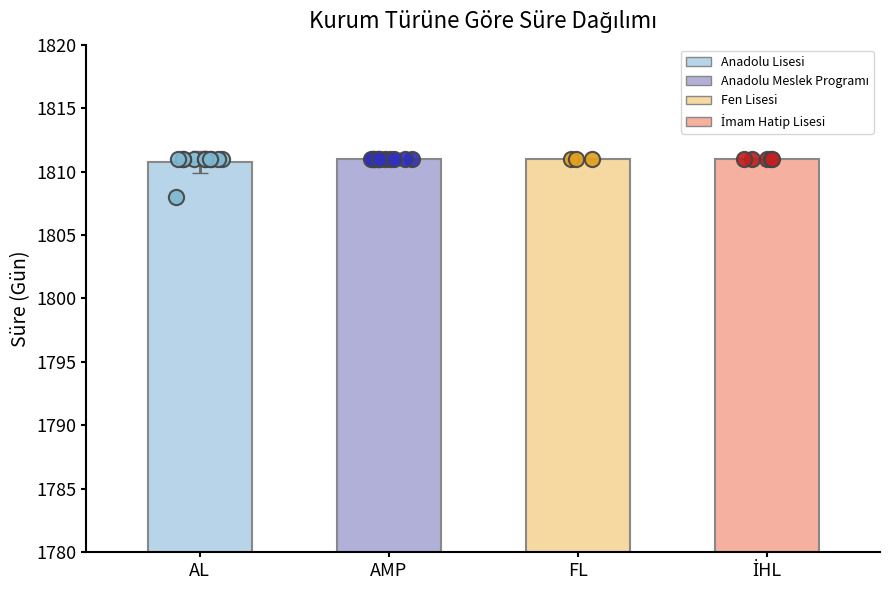

At which category is the sum across all series the highest?

Fen Lisesi